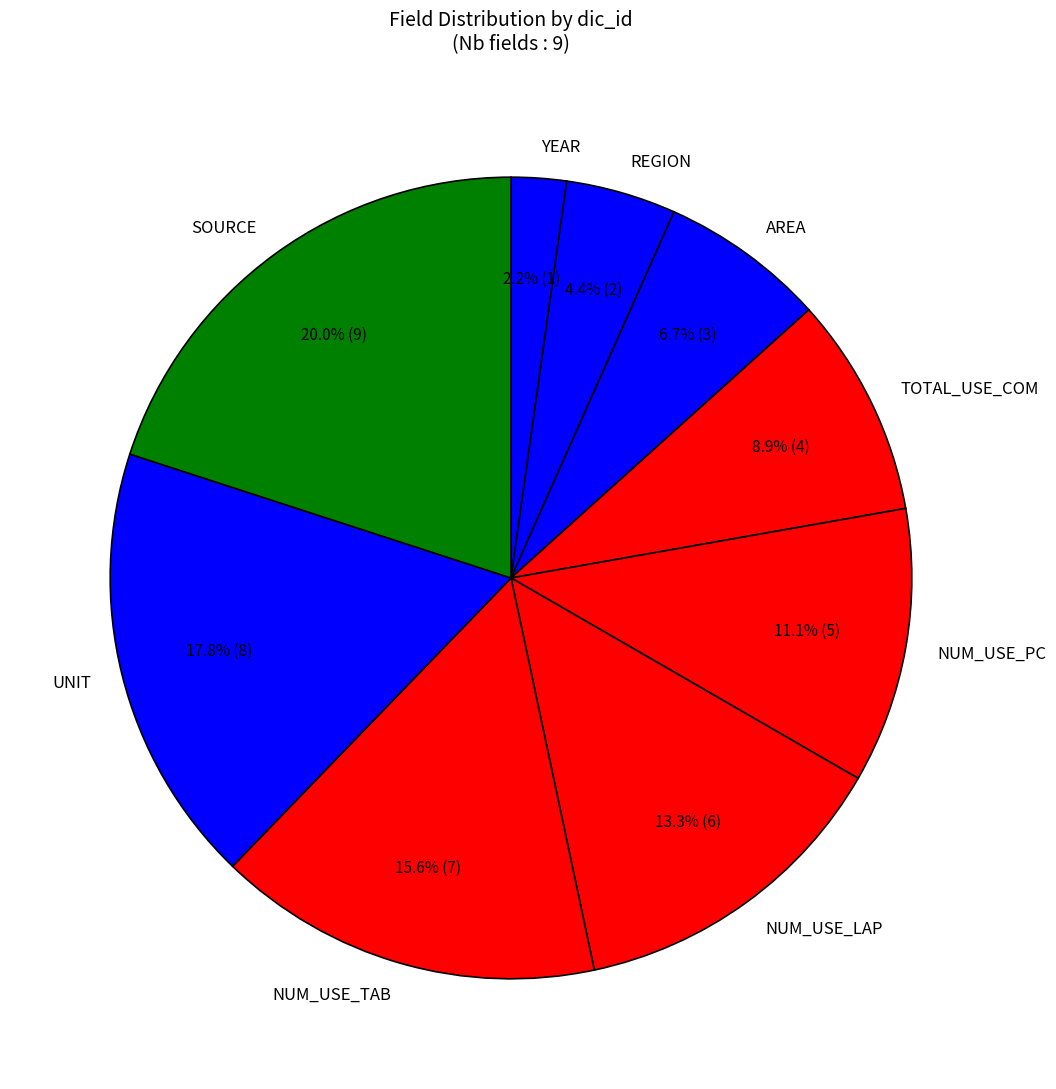

Is it true that NUM_USE_TAB is 27% of the pie?

False